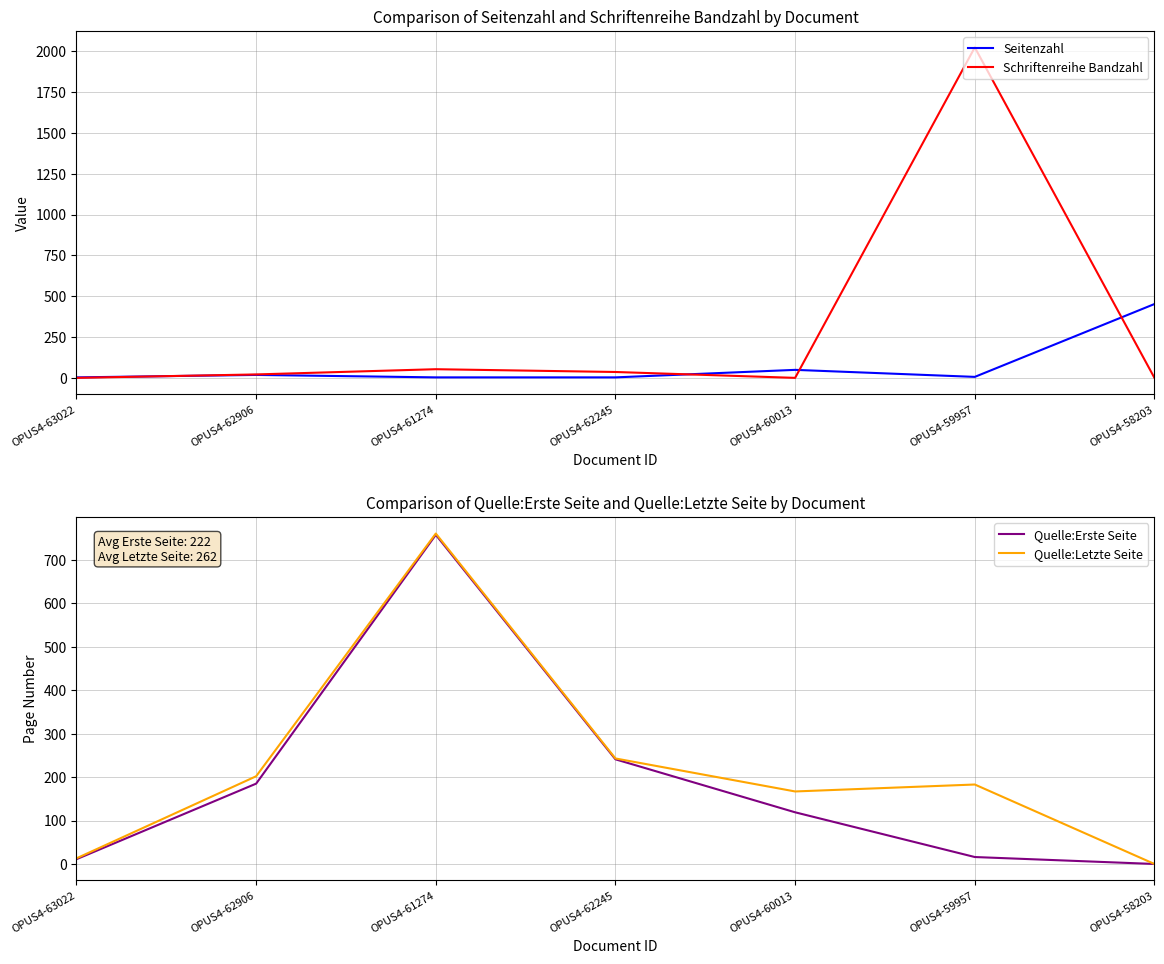

What is the value of the Seitenzahl point at the 3rd from the left?

3